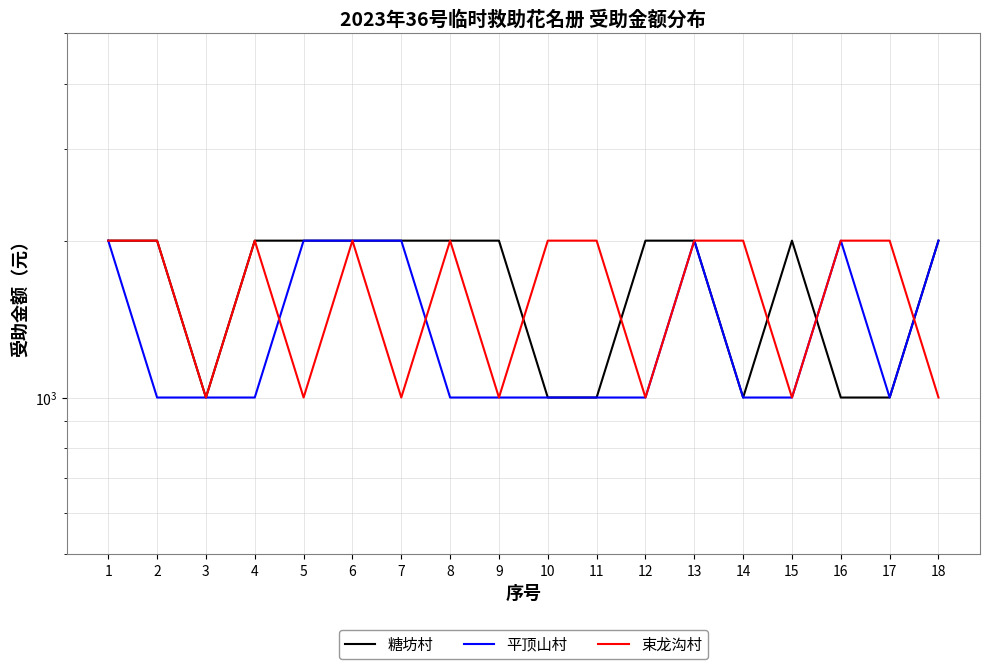

Reading right to left, transcribe all the data shown in this chart.

糖坊村: 2000	1000	1000	2000	1000	2000	2000	1000	1000	2000	2000	2000	2000	2000	2000	1000	2000	2000
平顶山村: 2000	1000	2000	1000	1000	2000	1000	1000	1000	1000	1000	2000	2000	2000	1000	1000	1000	2000
束龙沟村: 1000	2000	2000	1000	2000	2000	1000	2000	2000	1000	2000	1000	2000	1000	2000	1000	2000	2000